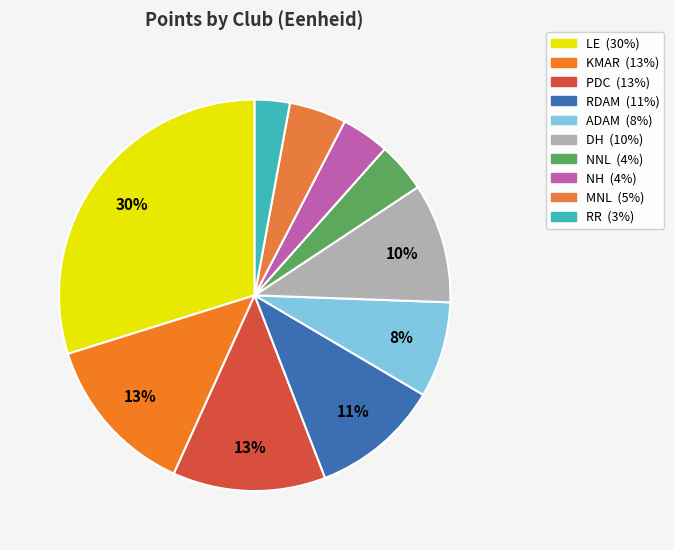

To the nearest percent, what is the combined percentage of KMAR and RR?

16%